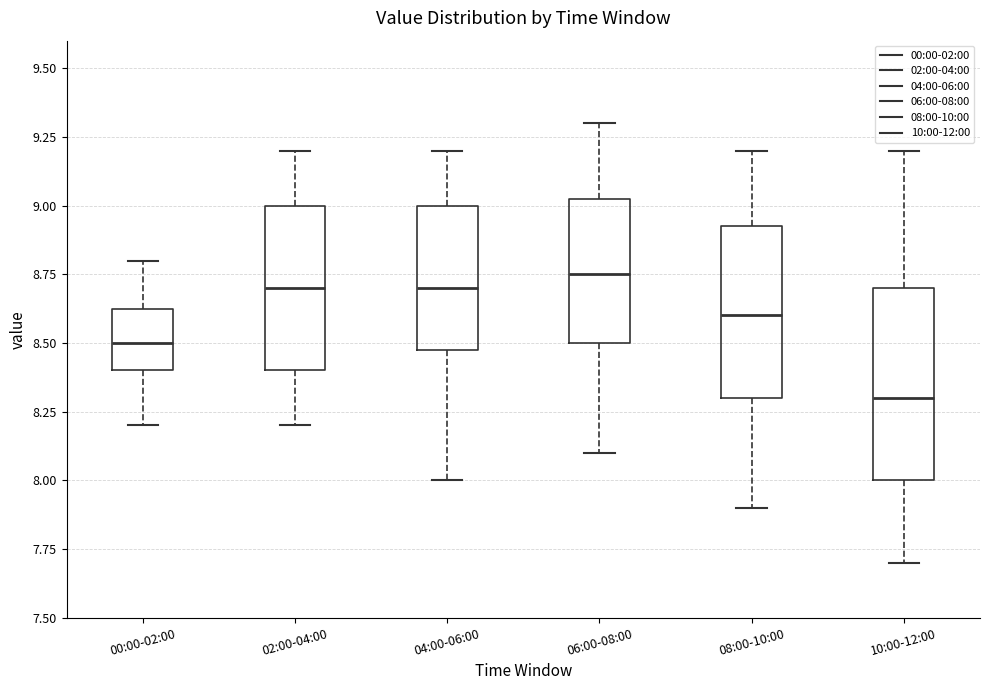

Which box is the tallest, from its lower edge to its upper edge?

10:00-12:00